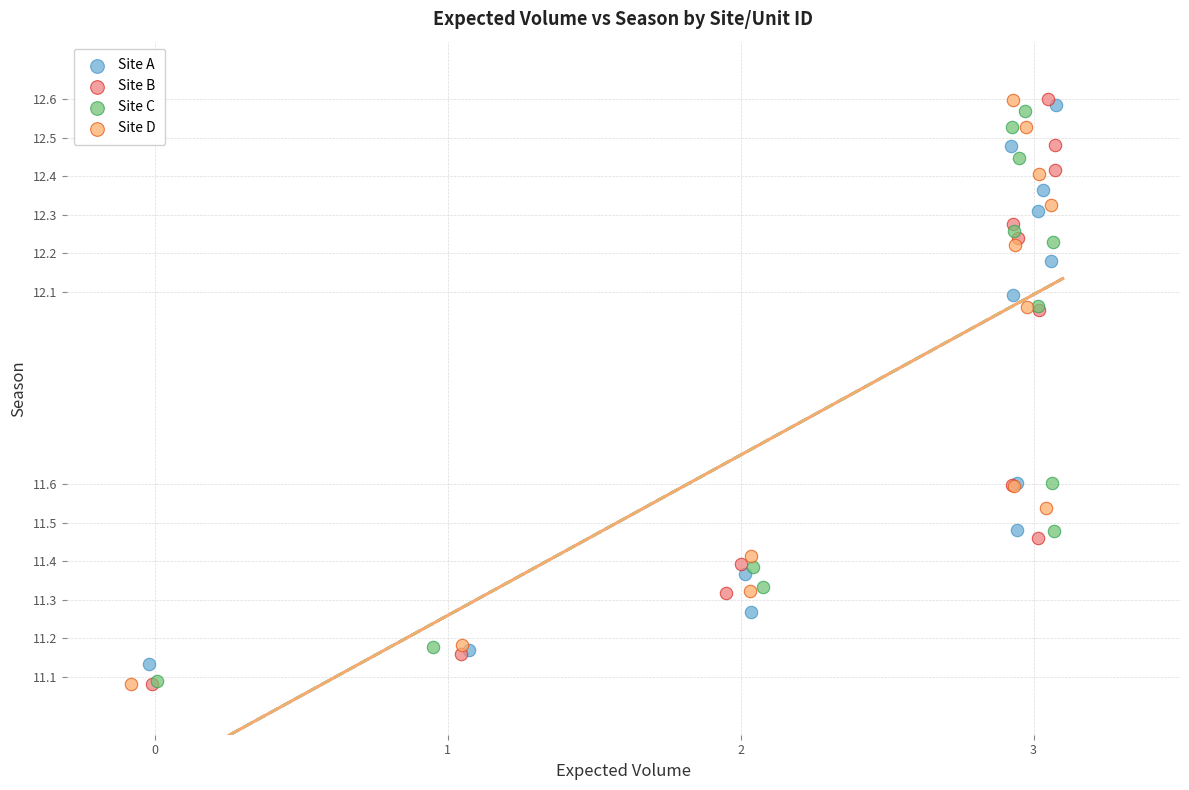

Which series has the widest spread of Y values?

Site B